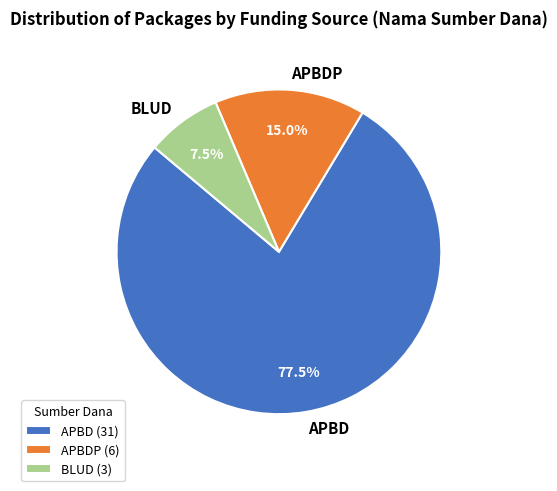

Between BLUD and APBDP, which is larger?

APBDP